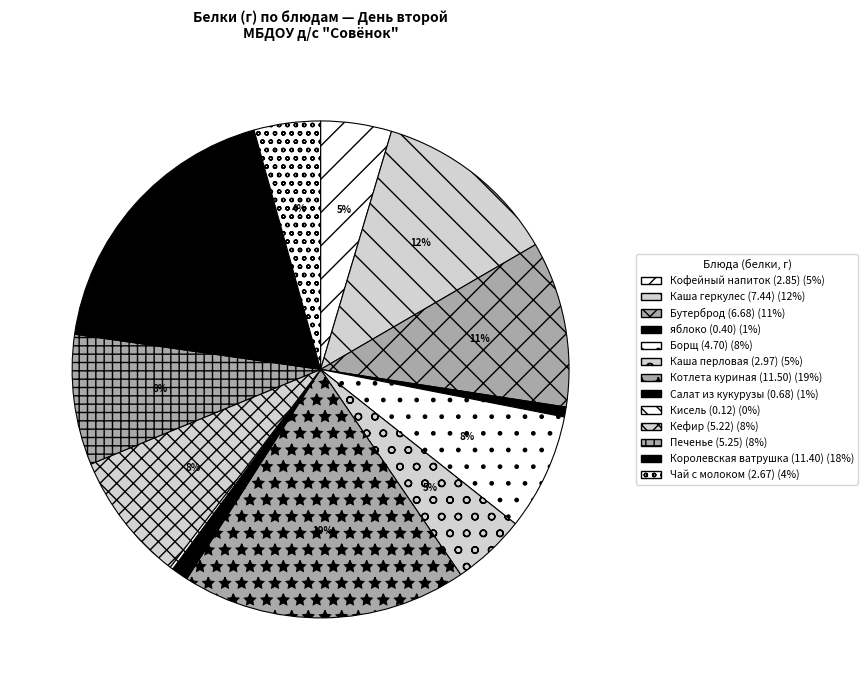

What is the smallest slice in the pie chart?

Обед (Кисель из черной смородины)